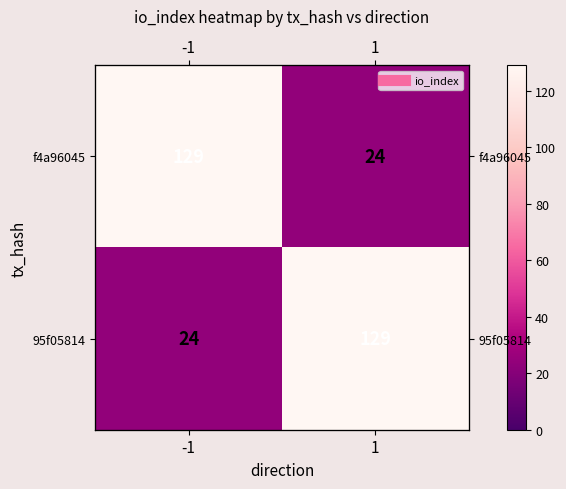

Rank the categories by f4a96045 value from highest to lowest.

-1, 1